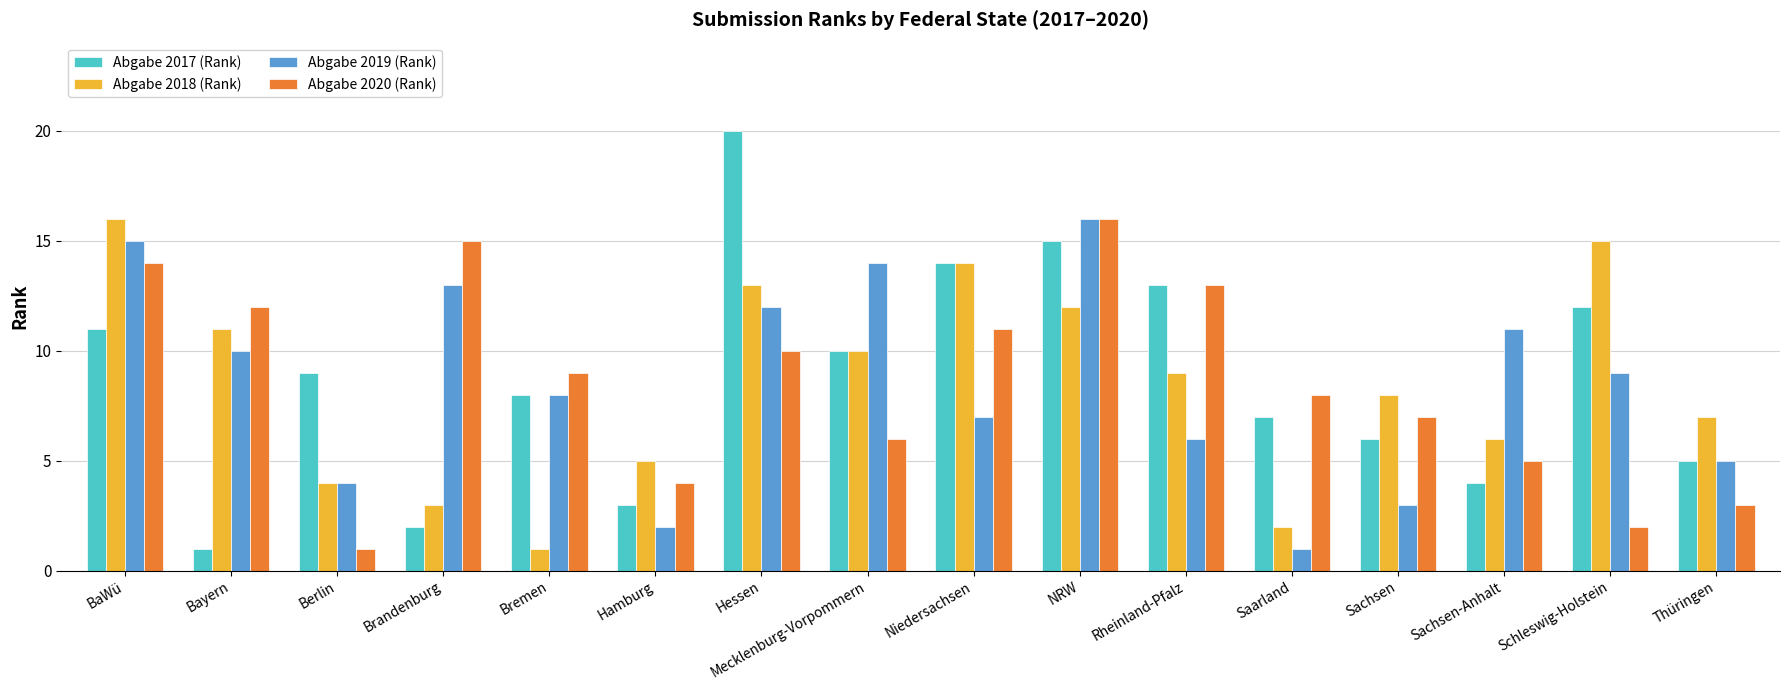

How many data points in Abgabe 2020 (Rank) are less than 9?

8